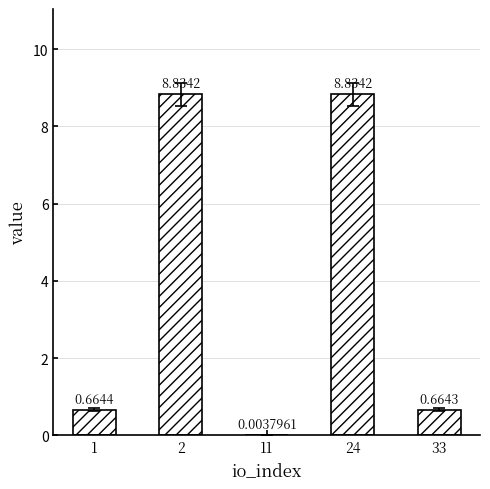

What is the change in value from 11 to 33?

+0.7